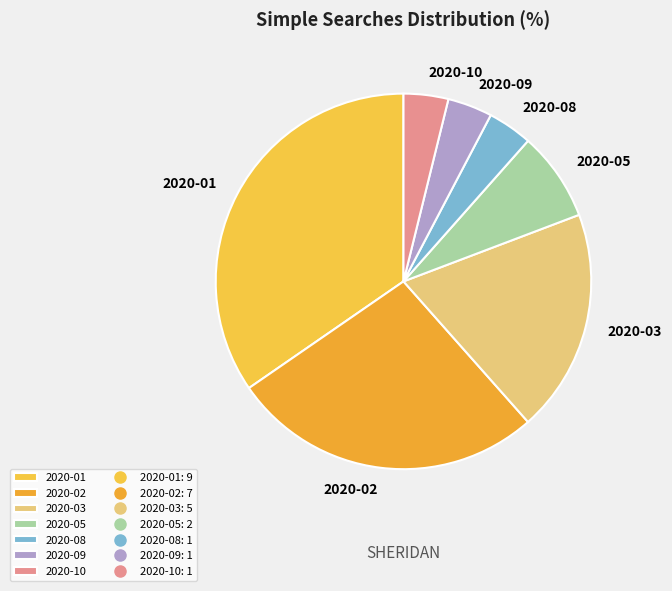

Between 2020-08 and 2020-03, which is larger?

2020-03